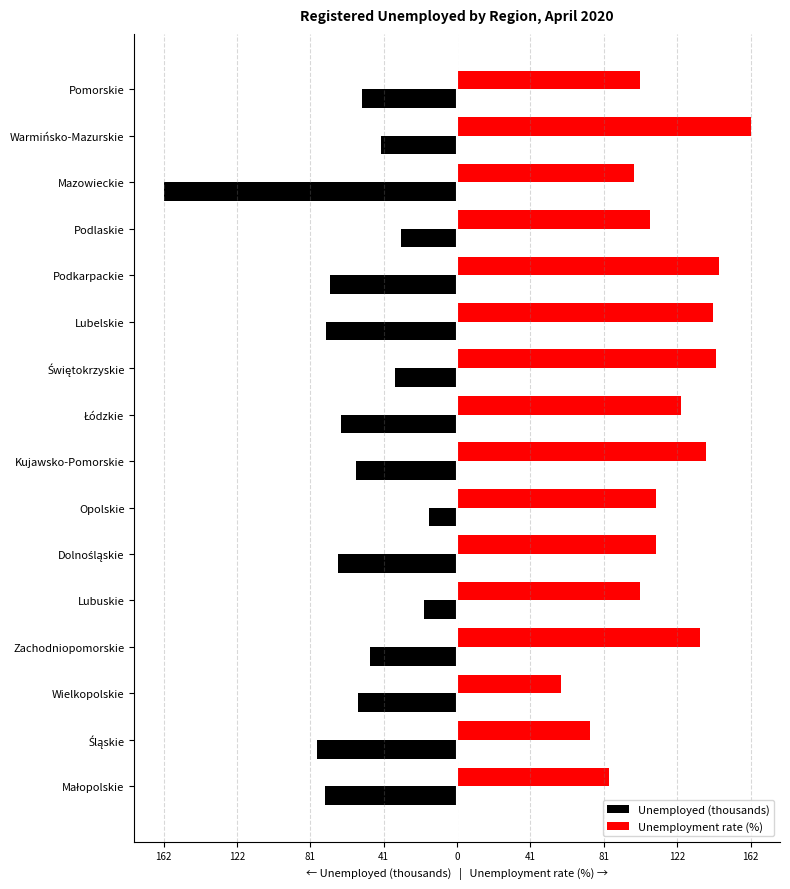

Reading left to right, extract all data points from this chart.

Unemployed (thousands): -73.2	-77.6	-54.9	-48.3	-18.1	-65.8	-15.6	-55.8	-64.3	-34.4	-72.4	-70.5	-31.3	-162.3	-42.2	-52.8
Unemployment rate (%): 83.8	73.3	57.6	134.4	101.2	109.9	109.9	137.9	123.9	143.1	141.4	144.8	106.5	97.7	162.3	101.2